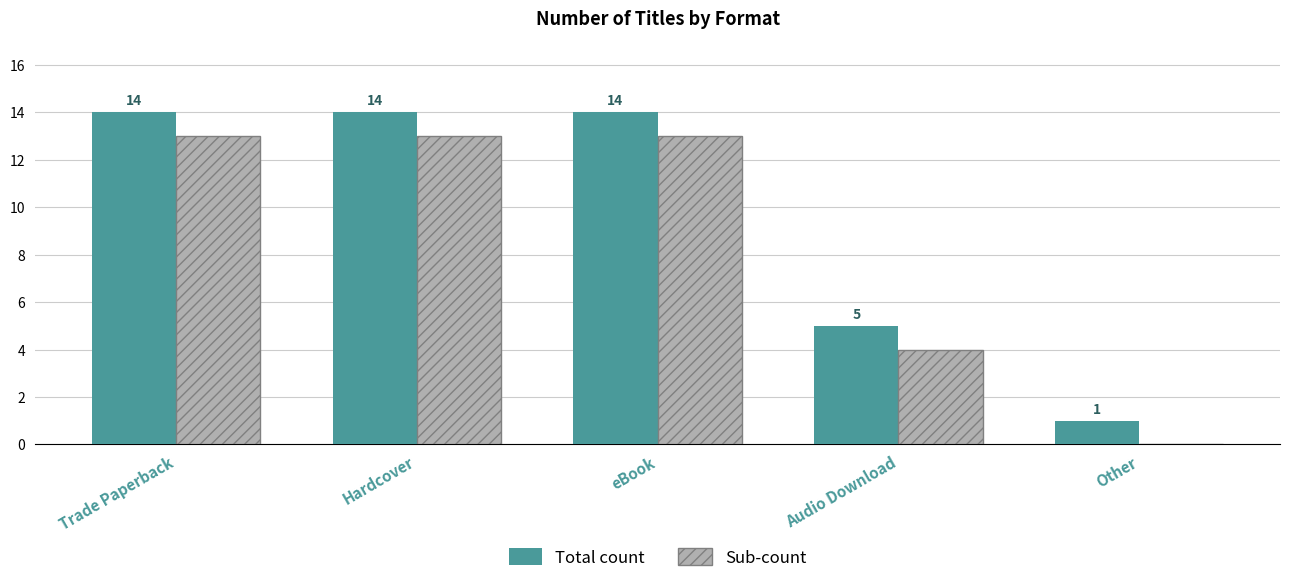

What is the sum of all Total count values?

48